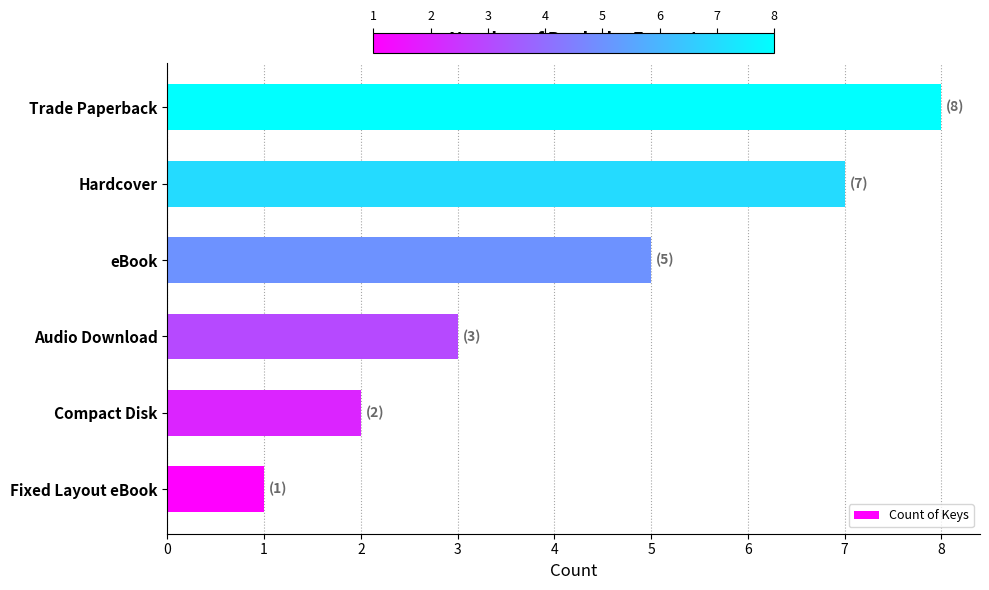

Are the bars horizontal?

Yes